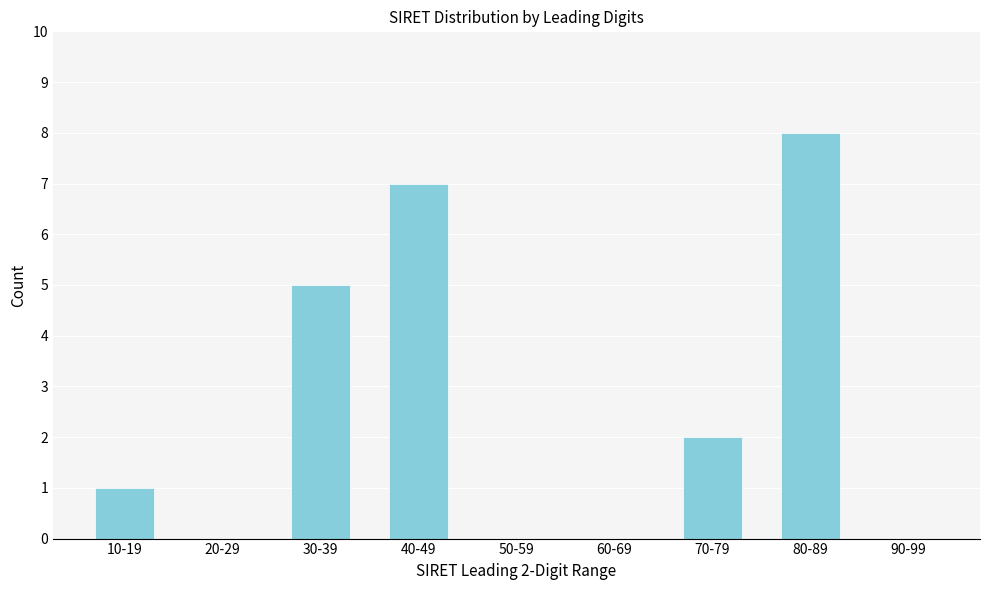

Reading left to right, extract all data points from this chart.

10-19=1	20-29=0	30-39=5	40-49=7	50-59=0	60-69=0	70-79=2	80-89=8	90-99=0